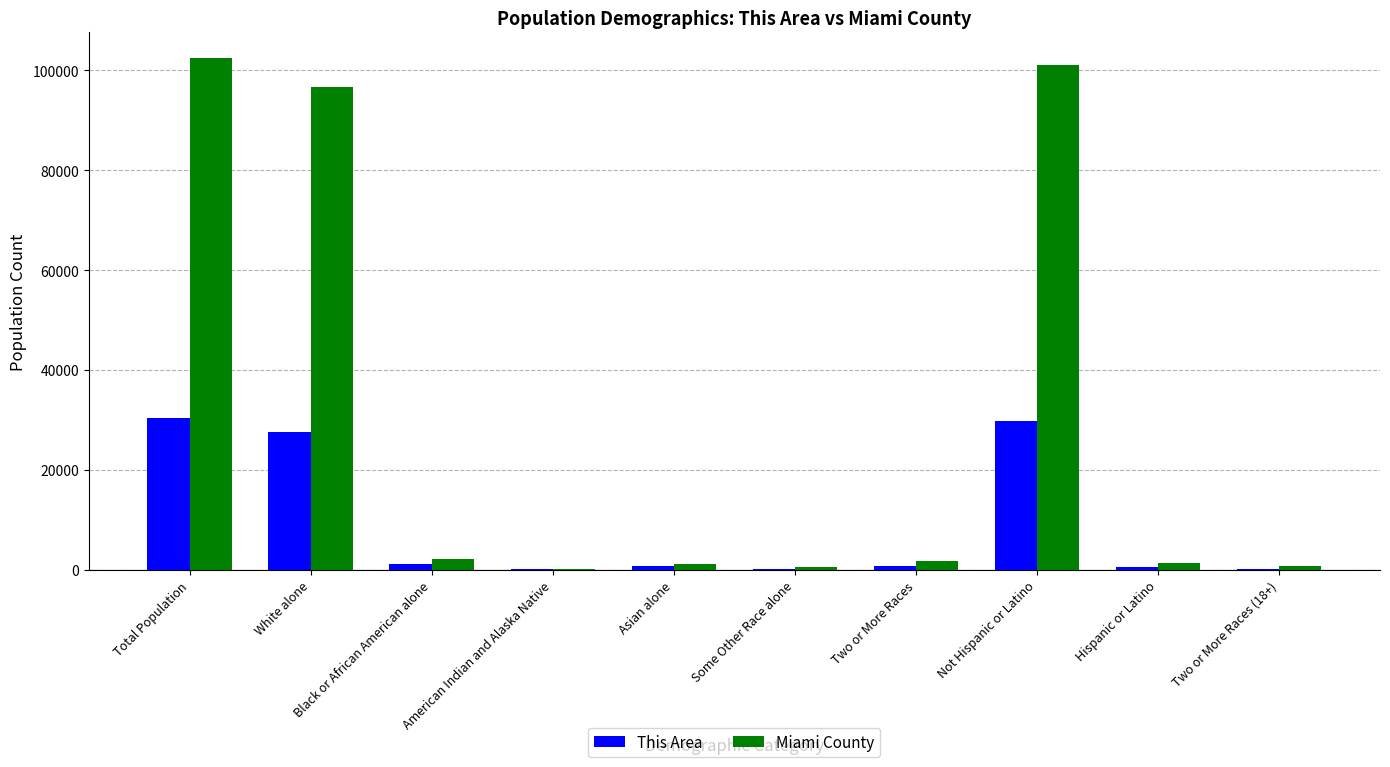

What is the greatest value displayed?

102506